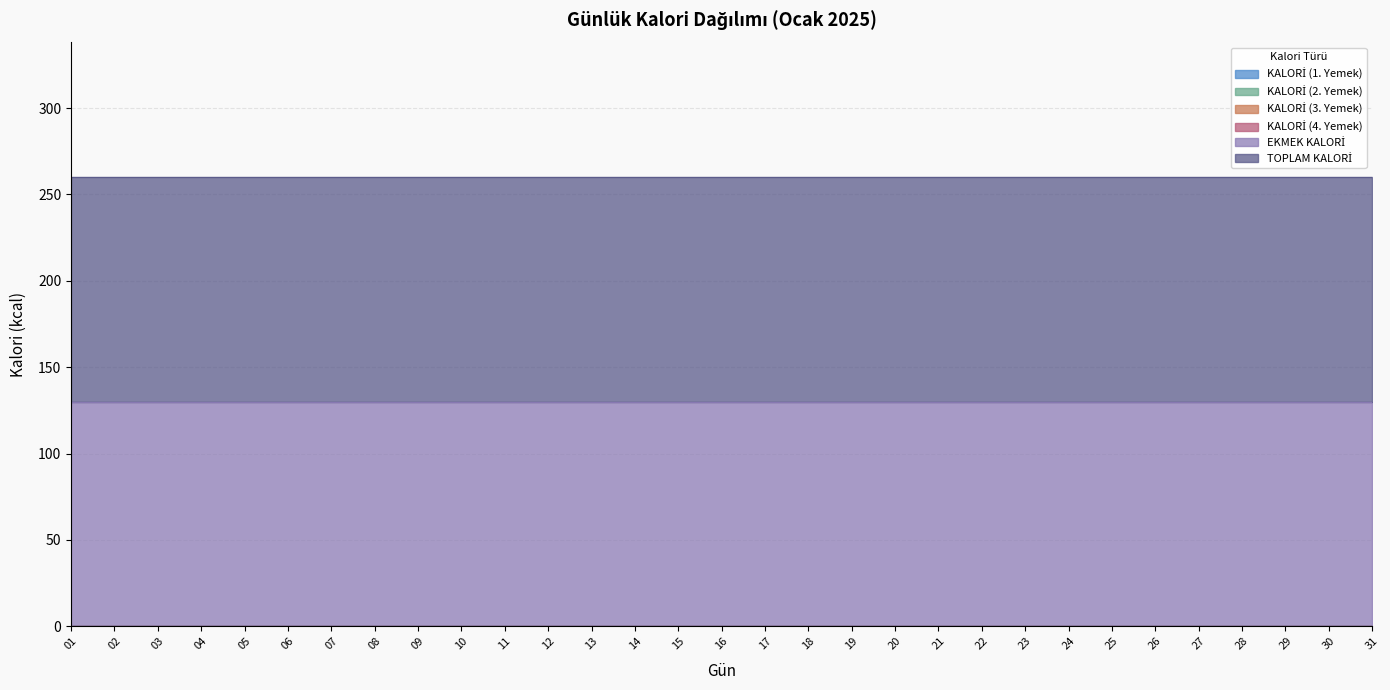

At which category is the sum across all series the highest?

01